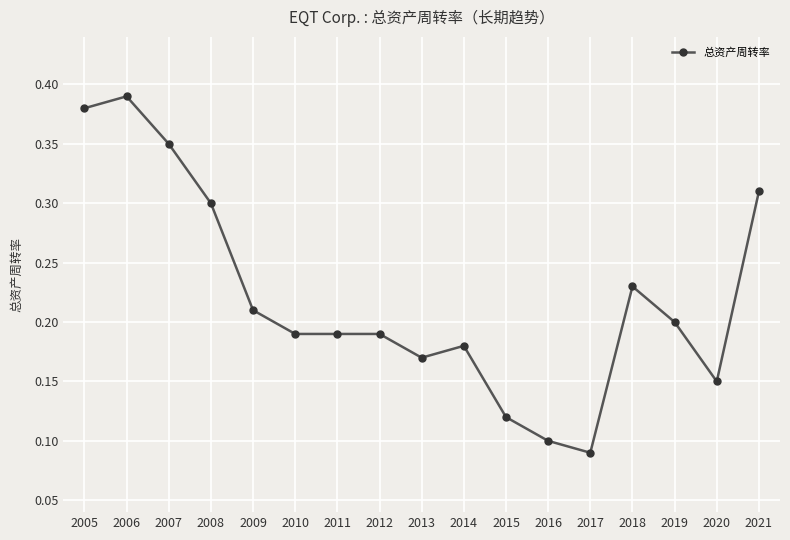

Where is the data nearest to the value 0?

2017